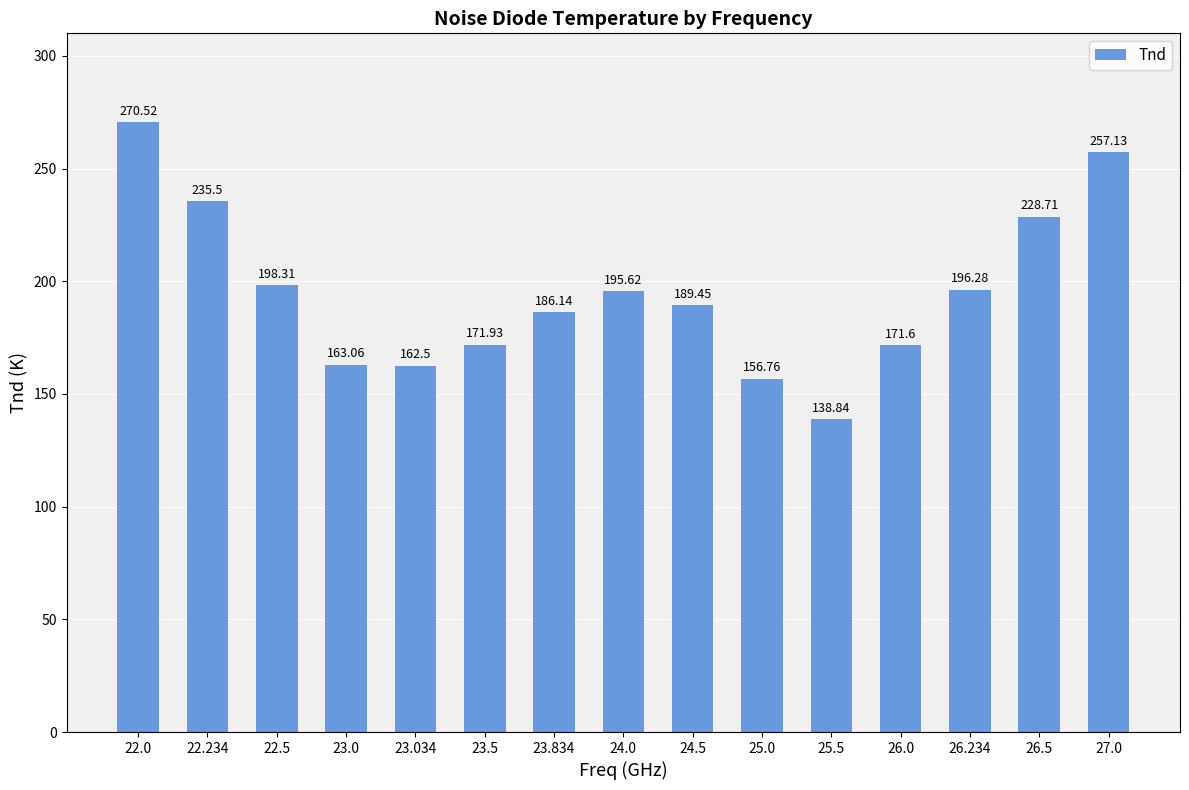

Is it true that the value at 24.0 is 195.6?

True